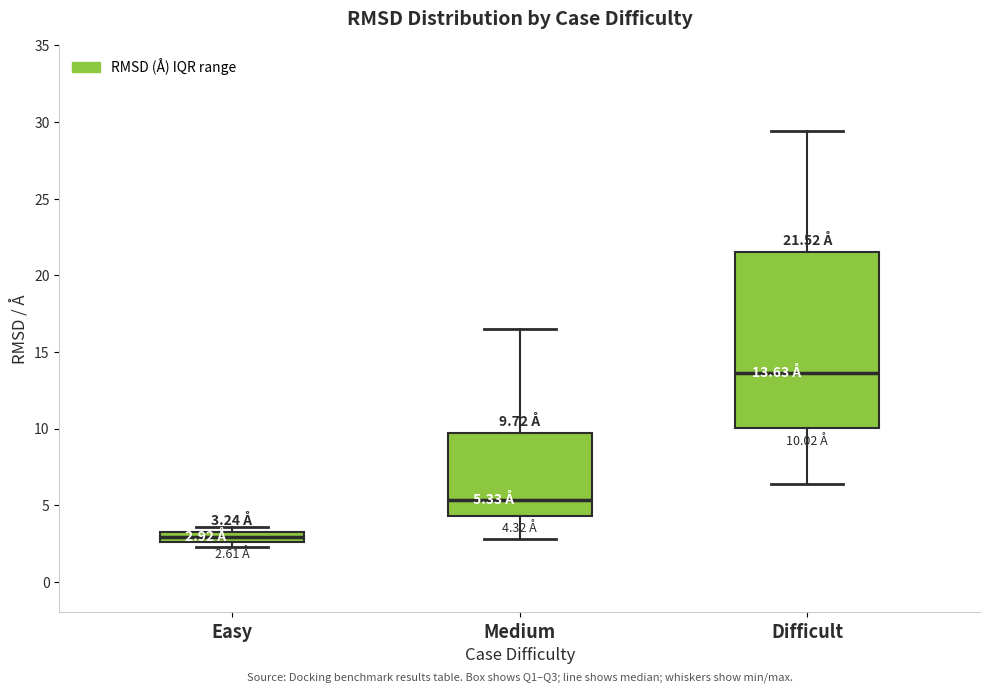

Which box has the lowest median line?

Easy